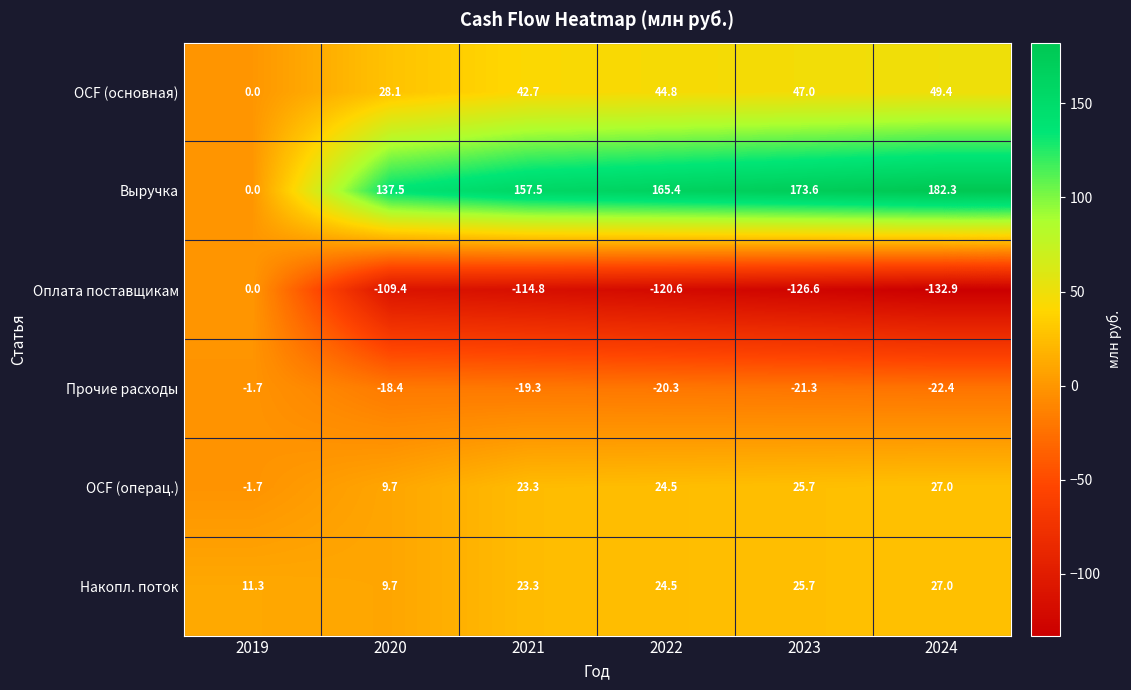

At which label is OCF (основная) closest to 24?

2020